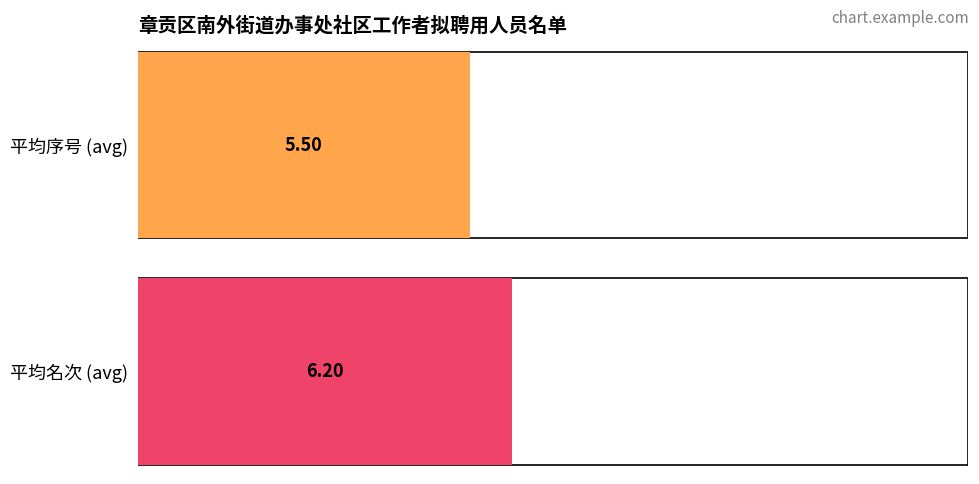

What is the sum of all 序号 values?

55